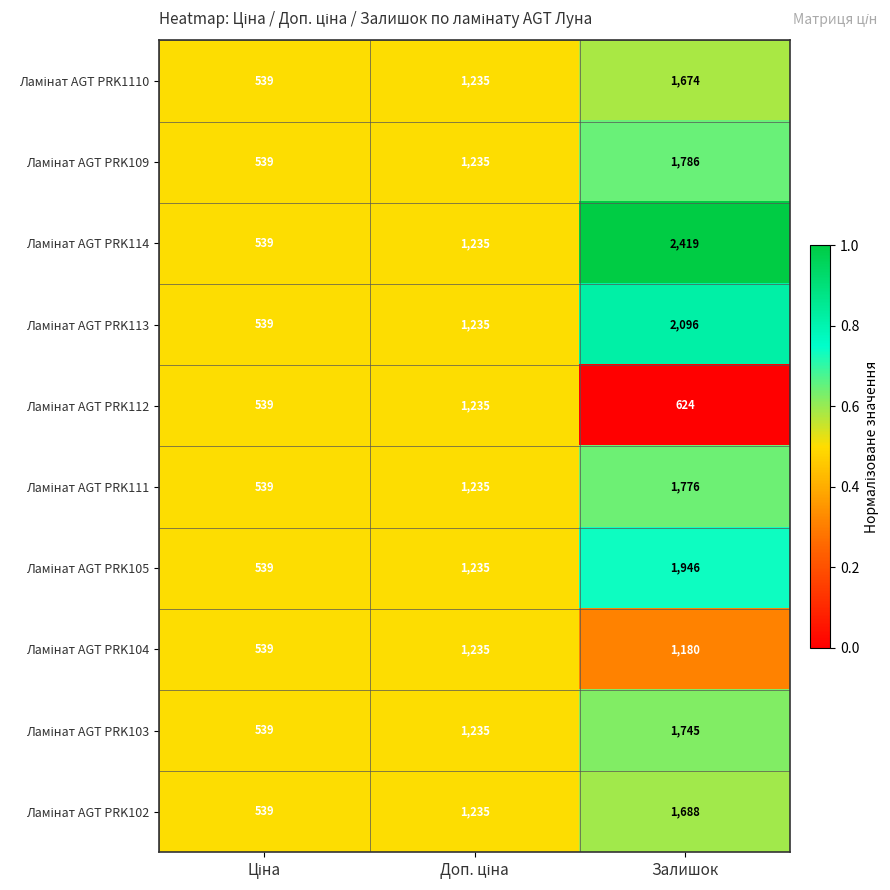

How many series are shown in this chart?

10